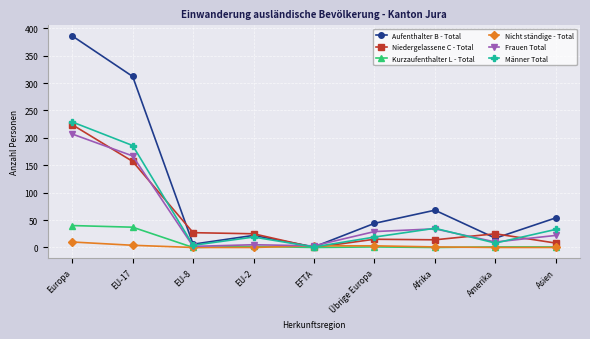

The Kurzaufenthalter L - Total series shows 18 at EFTA. True or false?

False